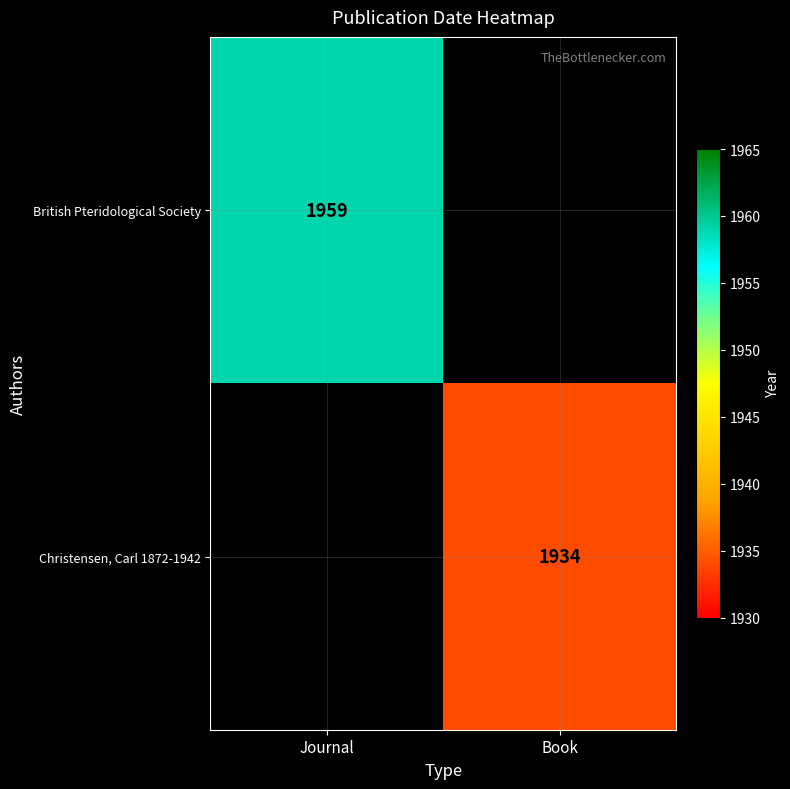

Is it true that Christensen, Carl 1872-1942 equals 727 at Book?

False